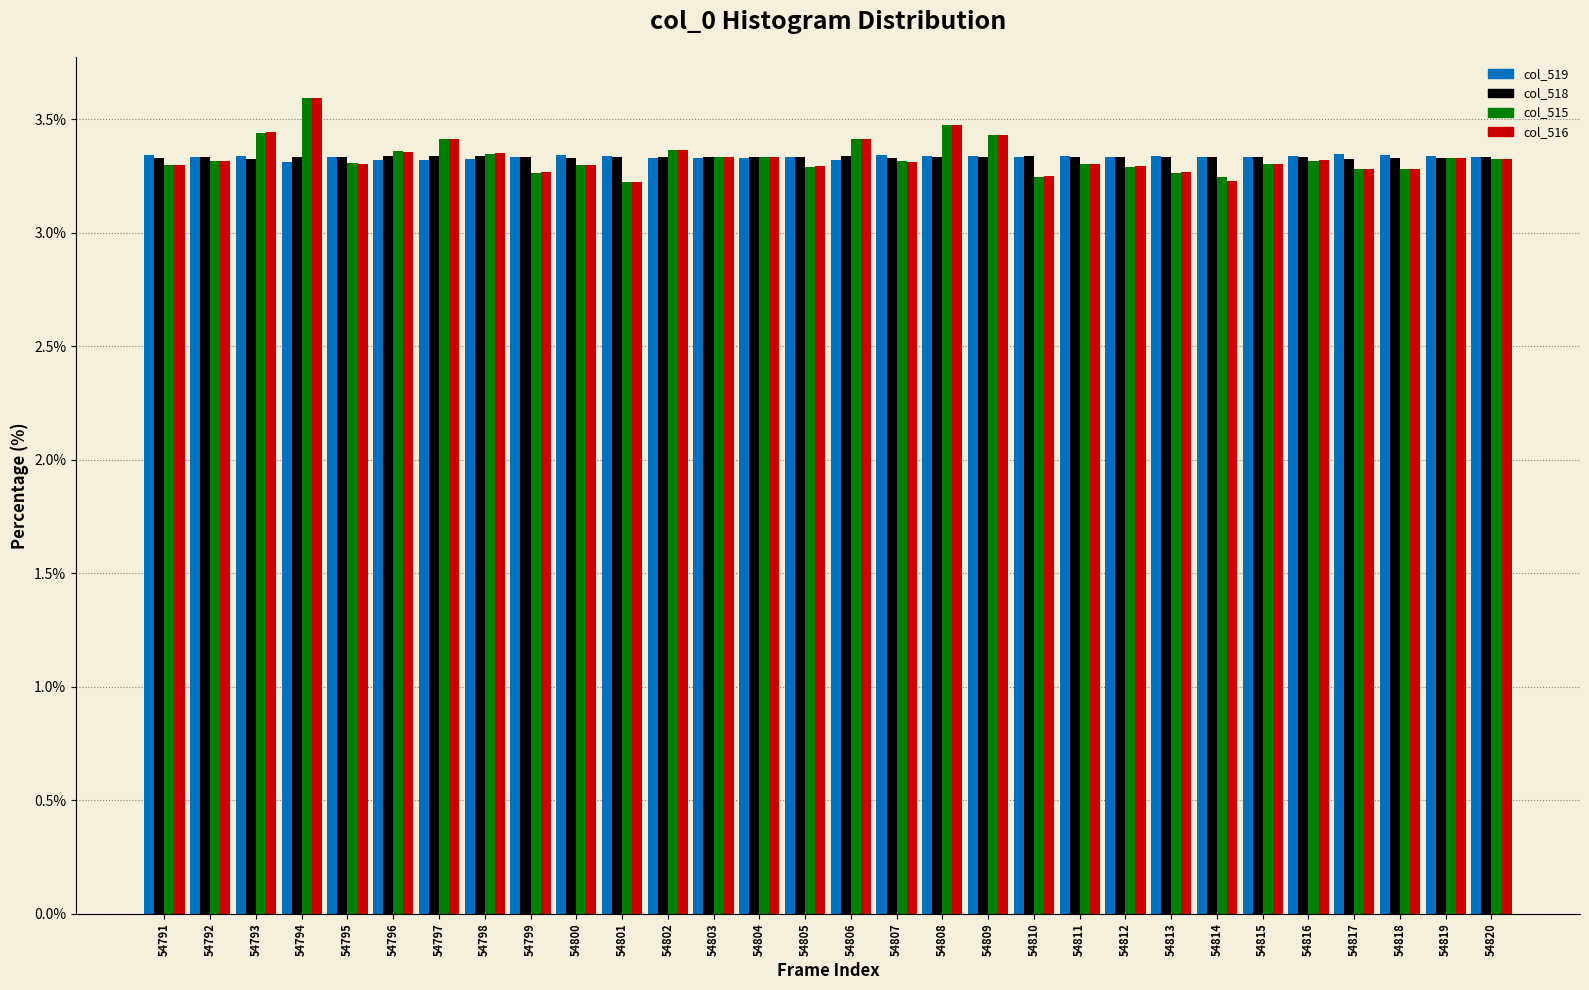

What is the total value across all series at 54817?

13.2